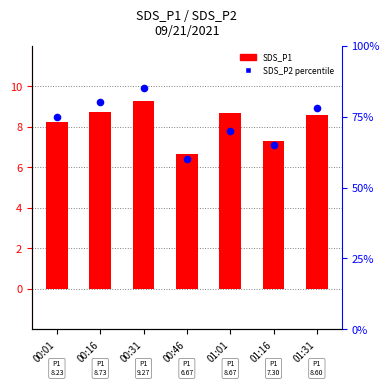

What is the total value across all series at 01:16?

72.3